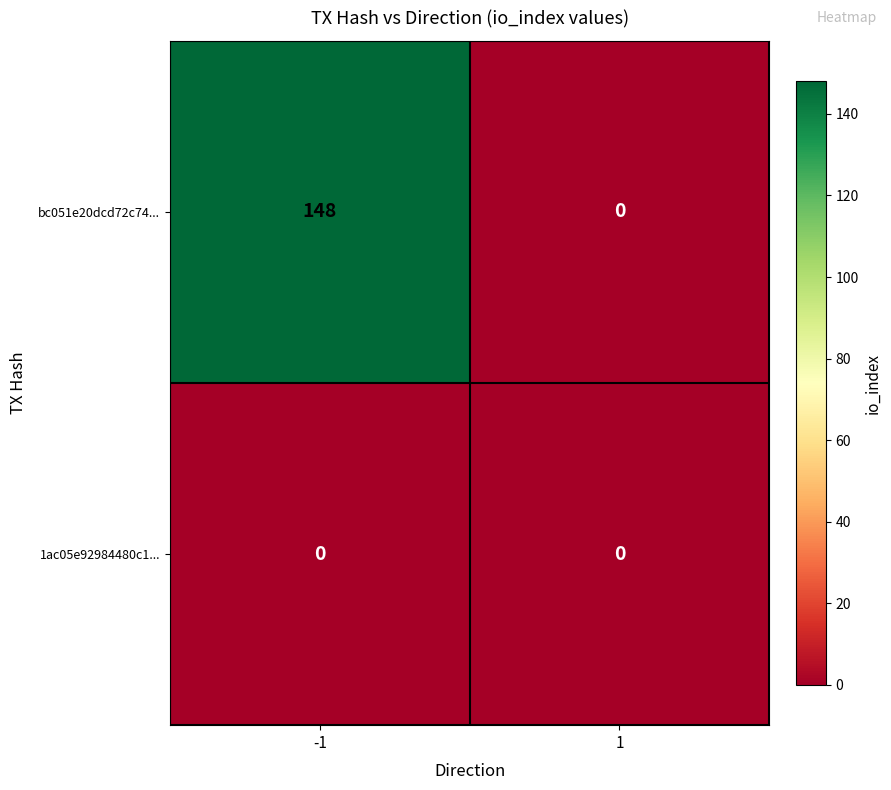

Count the number of data series in this chart.

2